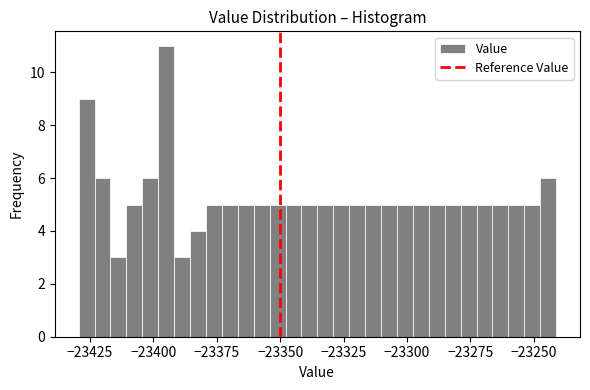

Around what value on the x-axis is the tallest bar? Give the approximate position of its centre, as read against the axis.

-23395